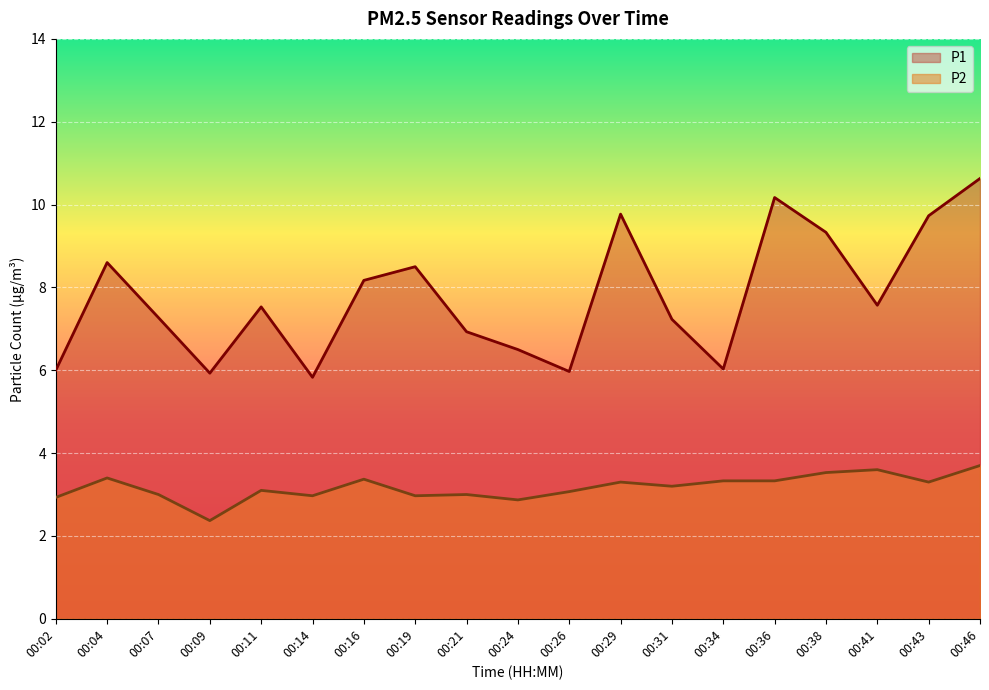

Which series changed the most between 00:14 and 00:36?

P1